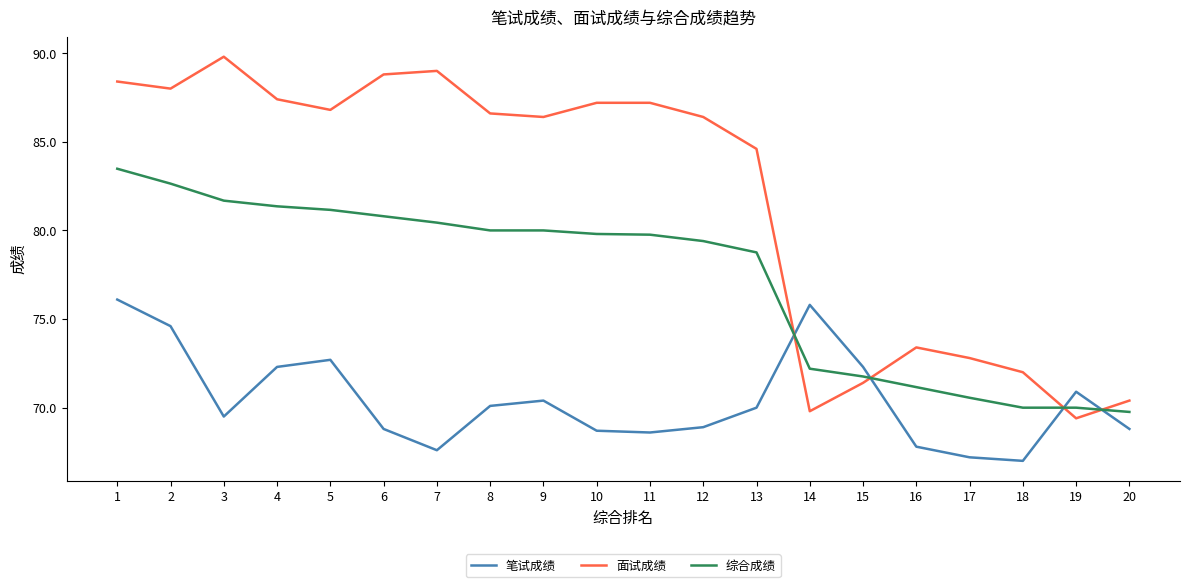

At which category is the sum across all series the highest?

1